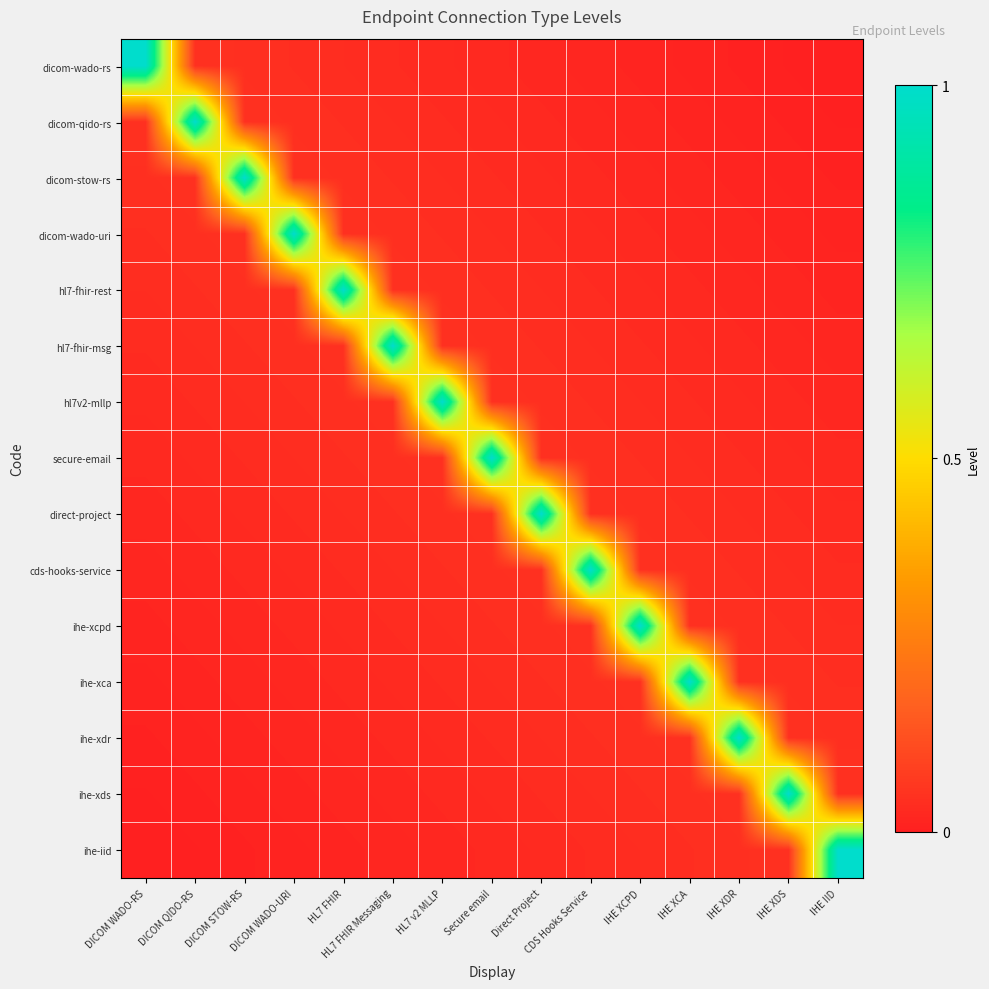

Reading left to right, what are all the values shown in this chart?

dicom-wado-rs: DICOM WADO-RS=1.0	DICOM QIDO-RS=0.0	DICOM STOW-RS=0.0	DICOM WADO-URI=0.0	HL7 FHIR=0.0	HL7 FHIR Messaging=0.0	HL7 v2 MLLP=0.0	Secure email=0.0	Direct Project=0.0	CDS Hooks Service=0.0	IHE XCPD=0.0	IHE XCA=0.0	IHE XDR=0.0	IHE XDS=0.0	IHE IID=0.0
dicom-qido-rs: DICOM WADO-RS=0.0	DICOM QIDO-RS=1.0	DICOM STOW-RS=0.0	DICOM WADO-URI=0.0	HL7 FHIR=0.0	HL7 FHIR Messaging=0.0	HL7 v2 MLLP=0.0	Secure email=0.0	Direct Project=0.0	CDS Hooks Service=0.0	IHE XCPD=0.0	IHE XCA=0.0	IHE XDR=0.0	IHE XDS=0.0	IHE IID=0.0
dicom-stow-rs: DICOM WADO-RS=0.0	DICOM QIDO-RS=0.0	DICOM STOW-RS=1.0	DICOM WADO-URI=0.0	HL7 FHIR=0.0	HL7 FHIR Messaging=0.0	HL7 v2 MLLP=0.0	Secure email=0.0	Direct Project=0.0	CDS Hooks Service=0.0	IHE XCPD=0.0	IHE XCA=0.0	IHE XDR=0.0	IHE XDS=0.0	IHE IID=0.0
dicom-wado-uri: DICOM WADO-RS=0.0	DICOM QIDO-RS=0.0	DICOM STOW-RS=0.0	DICOM WADO-URI=1.0	HL7 FHIR=0.0	HL7 FHIR Messaging=0.0	HL7 v2 MLLP=0.0	Secure email=0.0	Direct Project=0.0	CDS Hooks Service=0.0	IHE XCPD=0.0	IHE XCA=0.0	IHE XDR=0.0	IHE XDS=0.0	IHE IID=0.0
hl7-fhir-rest: DICOM WADO-RS=0.0	DICOM QIDO-RS=0.0	DICOM STOW-RS=0.0	DICOM WADO-URI=0.0	HL7 FHIR=1.0	HL7 FHIR Messaging=0.0	HL7 v2 MLLP=0.0	Secure email=0.0	Direct Project=0.0	CDS Hooks Service=0.0	IHE XCPD=0.0	IHE XCA=0.0	IHE XDR=0.0	IHE XDS=0.0	IHE IID=0.0
hl7-fhir-msg: DICOM WADO-RS=0.0	DICOM QIDO-RS=0.0	DICOM STOW-RS=0.0	DICOM WADO-URI=0.0	HL7 FHIR=0.0	HL7 FHIR Messaging=1.0	HL7 v2 MLLP=0.0	Secure email=0.0	Direct Project=0.0	CDS Hooks Service=0.0	IHE XCPD=0.0	IHE XCA=0.0	IHE XDR=0.0	IHE XDS=0.0	IHE IID=0.0
hl7v2-mllp: DICOM WADO-RS=0.0	DICOM QIDO-RS=0.0	DICOM STOW-RS=0.0	DICOM WADO-URI=0.0	HL7 FHIR=0.0	HL7 FHIR Messaging=0.0	HL7 v2 MLLP=1.0	Secure email=0.0	Direct Project=0.0	CDS Hooks Service=0.0	IHE XCPD=0.0	IHE XCA=0.0	IHE XDR=0.0	IHE XDS=0.0	IHE IID=0.0
secure-email: DICOM WADO-RS=0.0	DICOM QIDO-RS=0.0	DICOM STOW-RS=0.0	DICOM WADO-URI=0.0	HL7 FHIR=0.0	HL7 FHIR Messaging=0.0	HL7 v2 MLLP=0.0	Secure email=1.0	Direct Project=0.0	CDS Hooks Service=0.0	IHE XCPD=0.0	IHE XCA=0.0	IHE XDR=0.0	IHE XDS=0.0	IHE IID=0.0
direct-project: DICOM WADO-RS=0.0	DICOM QIDO-RS=0.0	DICOM STOW-RS=0.0	DICOM WADO-URI=0.0	HL7 FHIR=0.0	HL7 FHIR Messaging=0.0	HL7 v2 MLLP=0.0	Secure email=0.0	Direct Project=1.0	CDS Hooks Service=0.0	IHE XCPD=0.0	IHE XCA=0.0	IHE XDR=0.0	IHE XDS=0.0	IHE IID=0.0
cds-hooks-service: DICOM WADO-RS=0.0	DICOM QIDO-RS=0.0	DICOM STOW-RS=0.0	DICOM WADO-URI=0.0	HL7 FHIR=0.0	HL7 FHIR Messaging=0.0	HL7 v2 MLLP=0.0	Secure email=0.0	Direct Project=0.0	CDS Hooks Service=1.0	IHE XCPD=0.0	IHE XCA=0.0	IHE XDR=0.0	IHE XDS=0.0	IHE IID=0.0
ihe-xcpd: DICOM WADO-RS=0.0	DICOM QIDO-RS=0.0	DICOM STOW-RS=0.0	DICOM WADO-URI=0.0	HL7 FHIR=0.0	HL7 FHIR Messaging=0.0	HL7 v2 MLLP=0.0	Secure email=0.0	Direct Project=0.0	CDS Hooks Service=0.0	IHE XCPD=1.0	IHE XCA=0.0	IHE XDR=0.0	IHE XDS=0.0	IHE IID=0.0
ihe-xca: DICOM WADO-RS=0.0	DICOM QIDO-RS=0.0	DICOM STOW-RS=0.0	DICOM WADO-URI=0.0	HL7 FHIR=0.0	HL7 FHIR Messaging=0.0	HL7 v2 MLLP=0.0	Secure email=0.0	Direct Project=0.0	CDS Hooks Service=0.0	IHE XCPD=0.0	IHE XCA=1.0	IHE XDR=0.0	IHE XDS=0.0	IHE IID=0.0
ihe-xdr: DICOM WADO-RS=0.0	DICOM QIDO-RS=0.0	DICOM STOW-RS=0.0	DICOM WADO-URI=0.0	HL7 FHIR=0.0	HL7 FHIR Messaging=0.0	HL7 v2 MLLP=0.0	Secure email=0.0	Direct Project=0.0	CDS Hooks Service=0.0	IHE XCPD=0.0	IHE XCA=0.0	IHE XDR=1.0	IHE XDS=0.0	IHE IID=0.0
ihe-xds: DICOM WADO-RS=0.0	DICOM QIDO-RS=0.0	DICOM STOW-RS=0.0	DICOM WADO-URI=0.0	HL7 FHIR=0.0	HL7 FHIR Messaging=0.0	HL7 v2 MLLP=0.0	Secure email=0.0	Direct Project=0.0	CDS Hooks Service=0.0	IHE XCPD=0.0	IHE XCA=0.0	IHE XDR=0.0	IHE XDS=1.0	IHE IID=0.0
ihe-iid: DICOM WADO-RS=0.0	DICOM QIDO-RS=0.0	DICOM STOW-RS=0.0	DICOM WADO-URI=0.0	HL7 FHIR=0.0	HL7 FHIR Messaging=0.0	HL7 v2 MLLP=0.0	Secure email=0.0	Direct Project=0.0	CDS Hooks Service=0.0	IHE XCPD=0.0	IHE XCA=0.0	IHE XDR=0.0	IHE XDS=0.0	IHE IID=1.0